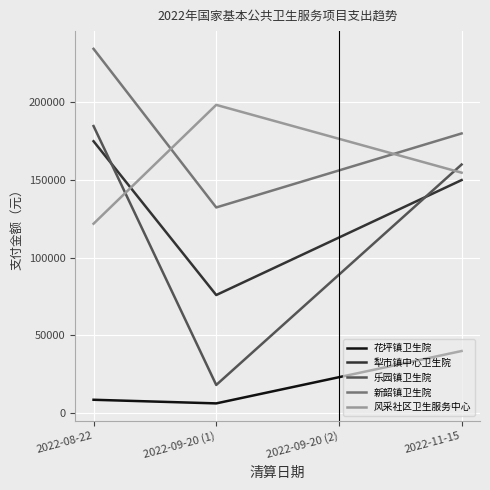

At which category does the chart reach its minimum across all series?

2022-09-20 (1)